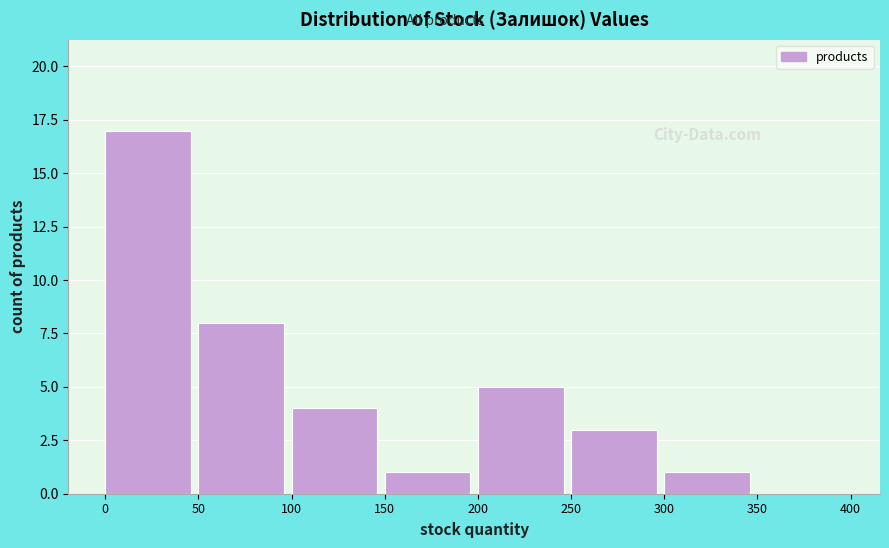

How tall is the bar that spans 200 to 250 on the x-axis? The values are not printed on the chart, so give them approximately, as read against the axis.

5